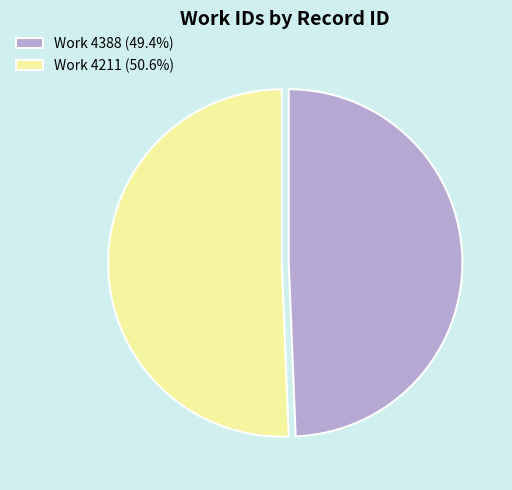

Do Work 4388 (49.4%) and Work 4211 (50.6%) together represent more than half of the pie?

Yes